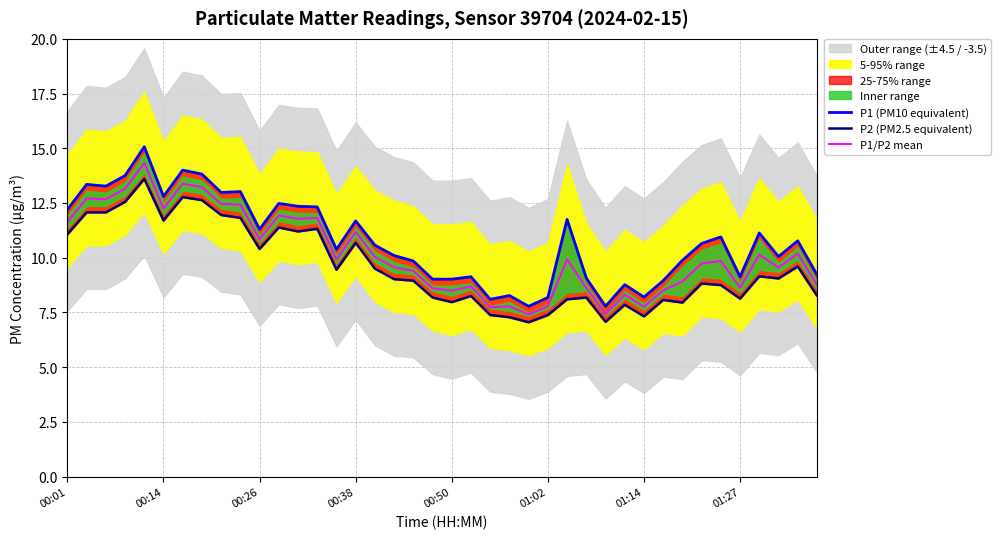

True or false: P1/P2 mean and P2 (PM2.5 equivalent) cross at least once.

False